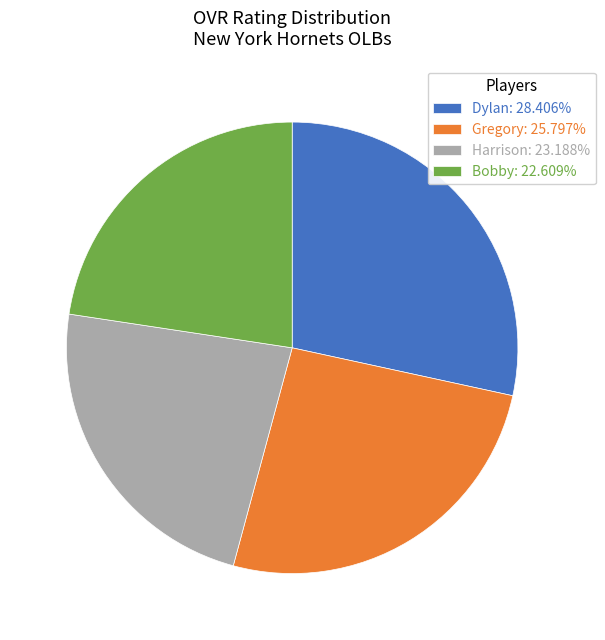

Rank the categories by value from highest to lowest.

Dylan, Gregory, Harrison, Bobby